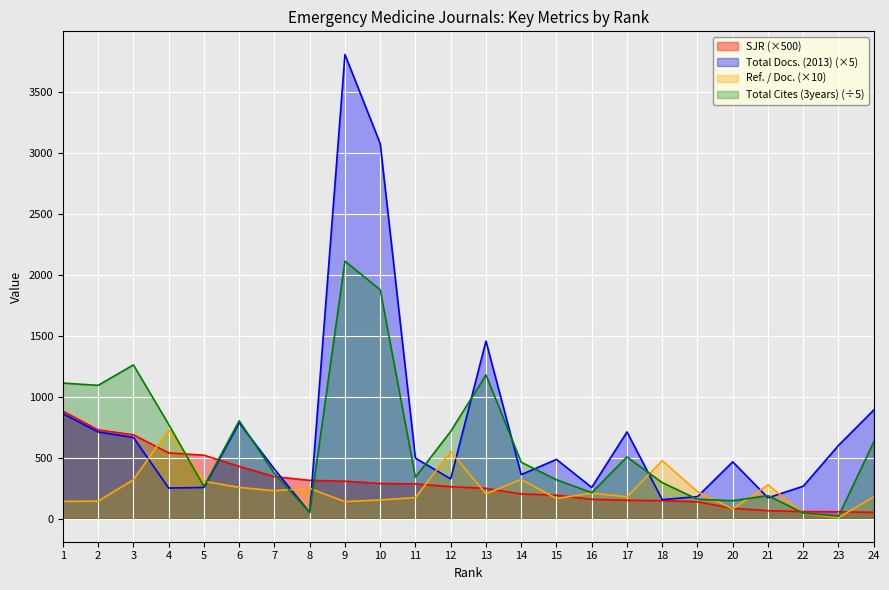

The value of SJR at 4 is 883.0. True or false?

False